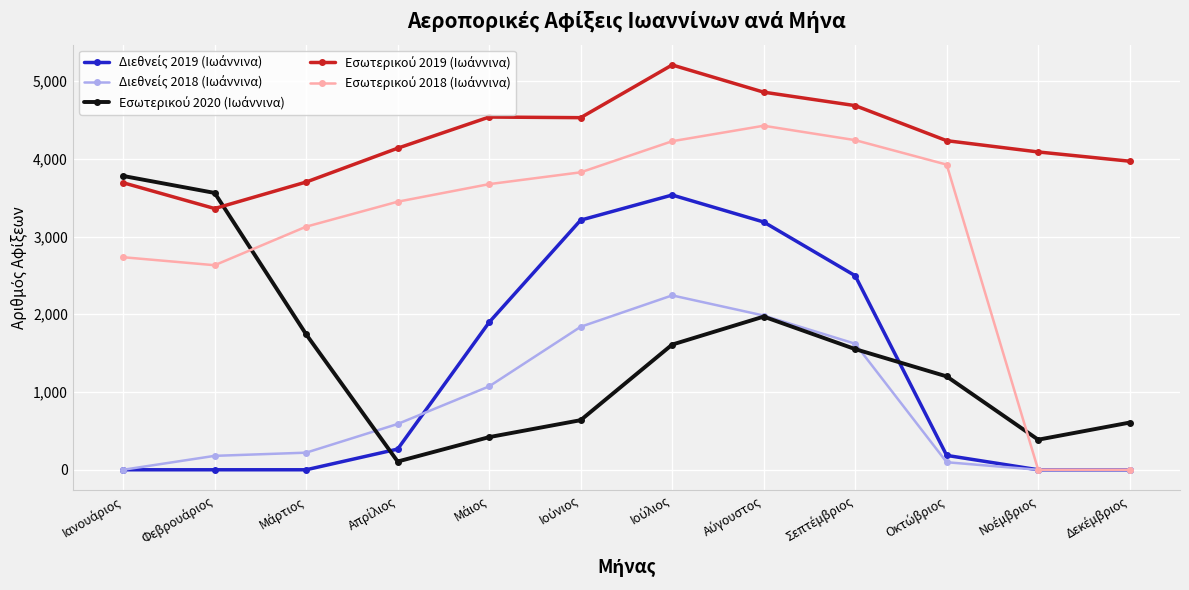

What is the maximum value shown in the chart?

5207